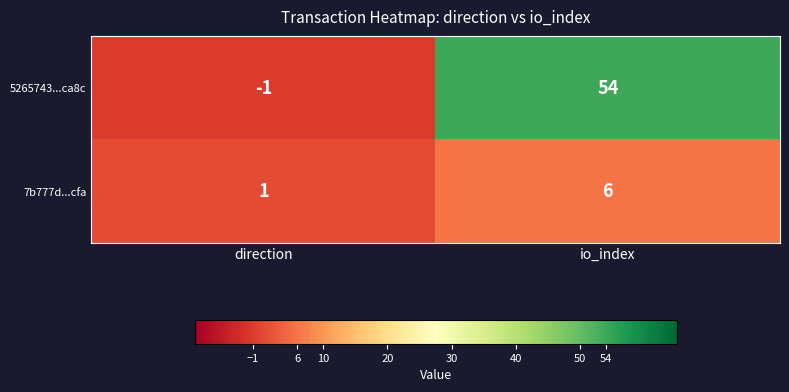

Which series has the largest range (max minus min)?

5265743...ca8c